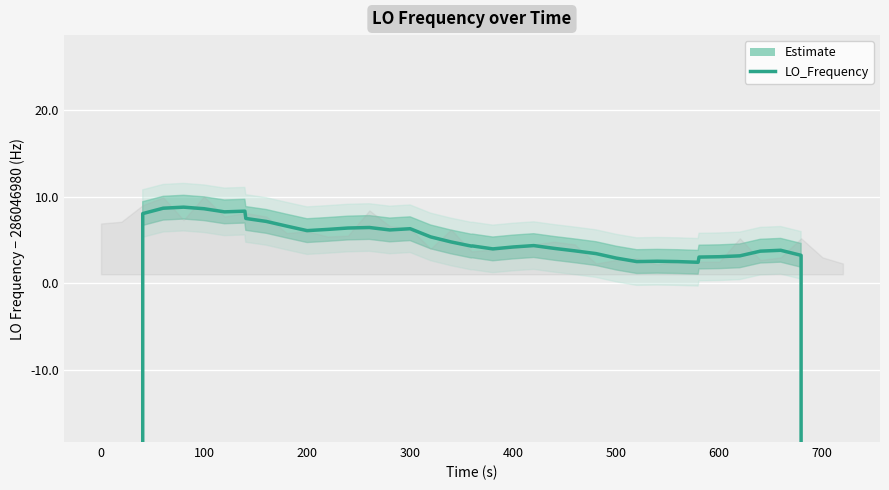

True or false: the data shows 74074727.9 at 300.

False